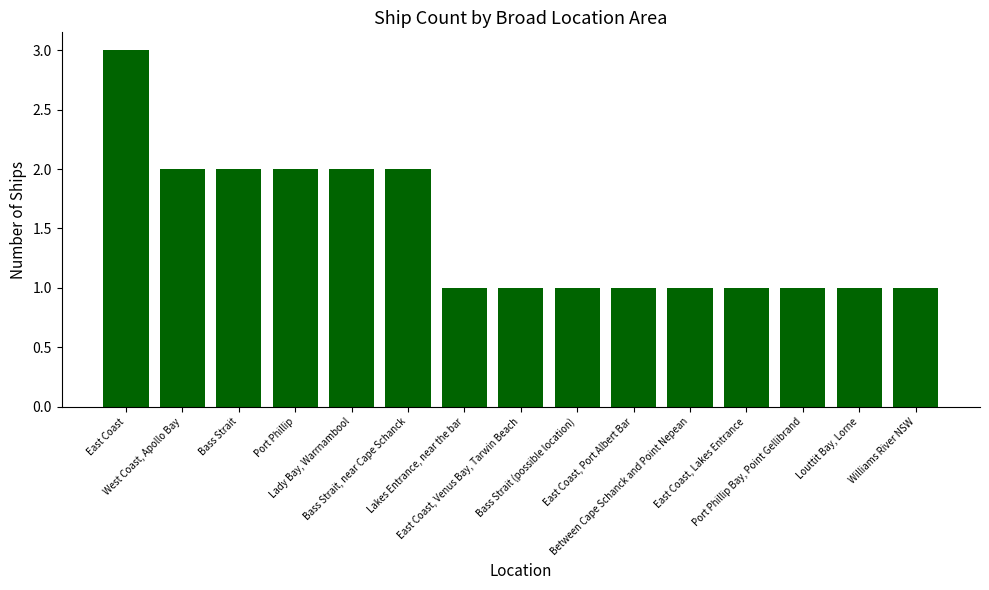

What is the maximum value shown in the chart?

3